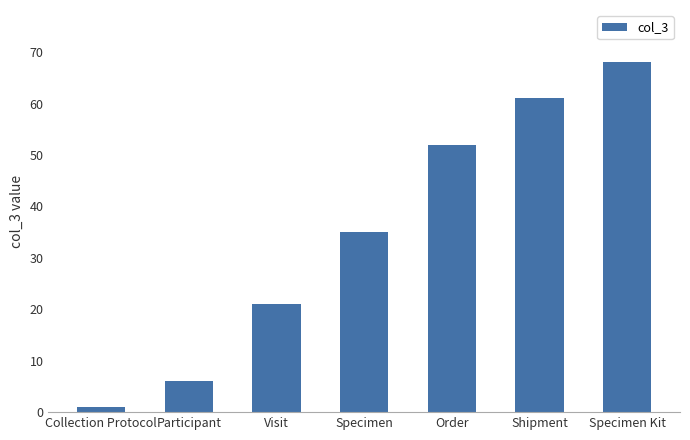

Which has a higher value, Specimen Kit or Specimen?

Specimen Kit